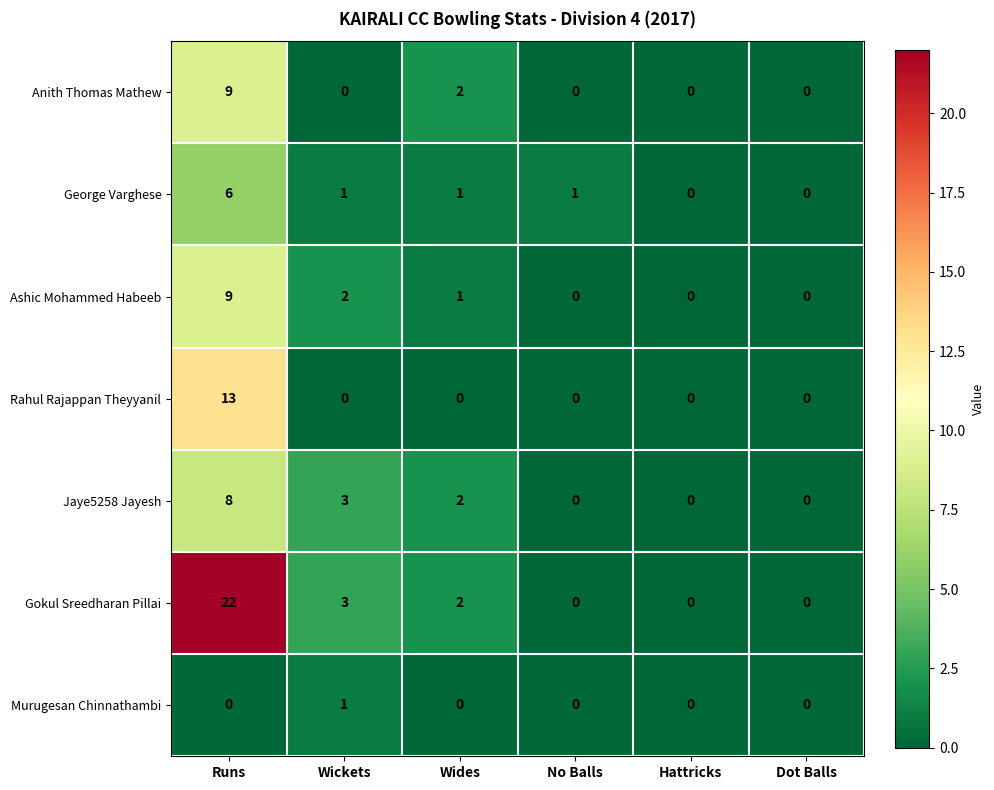

Where does the Gokul Sreedharan Pillai series first go above 2?

Runs